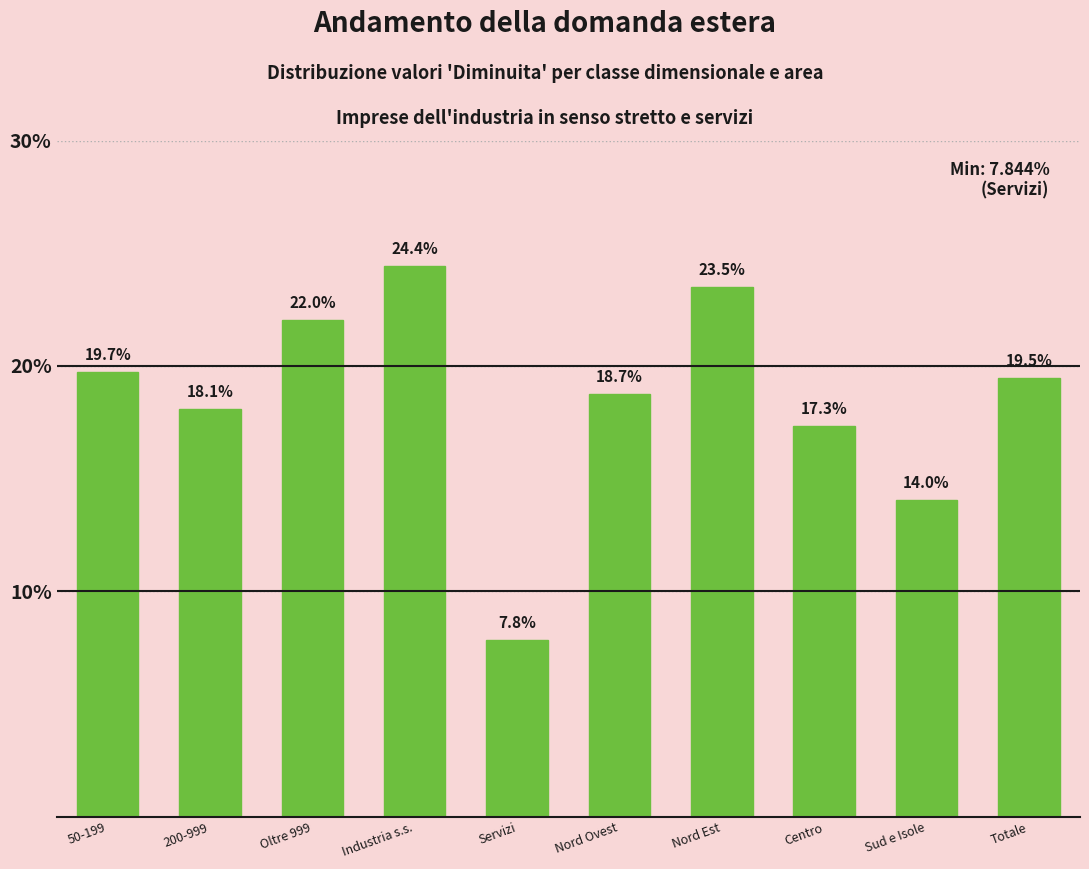

Reading left to right, what are all the values shown in this chart?

50-199=19.7	200-999=18.1	Oltre 999=22.0	Industria s.s.=24.4	Servizi=7.8	Nord Ovest=18.7	Nord Est=23.5	Centro=17.3	Sud e Isole=14.0	Totale=19.5